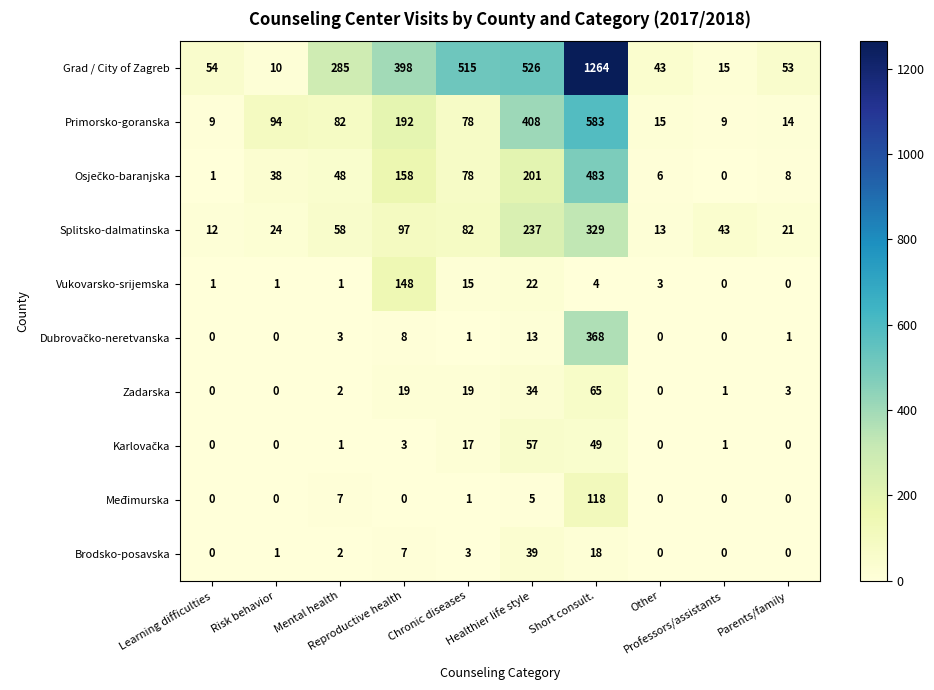

What is the average value of the Vukovarsko-srijemska series?

20